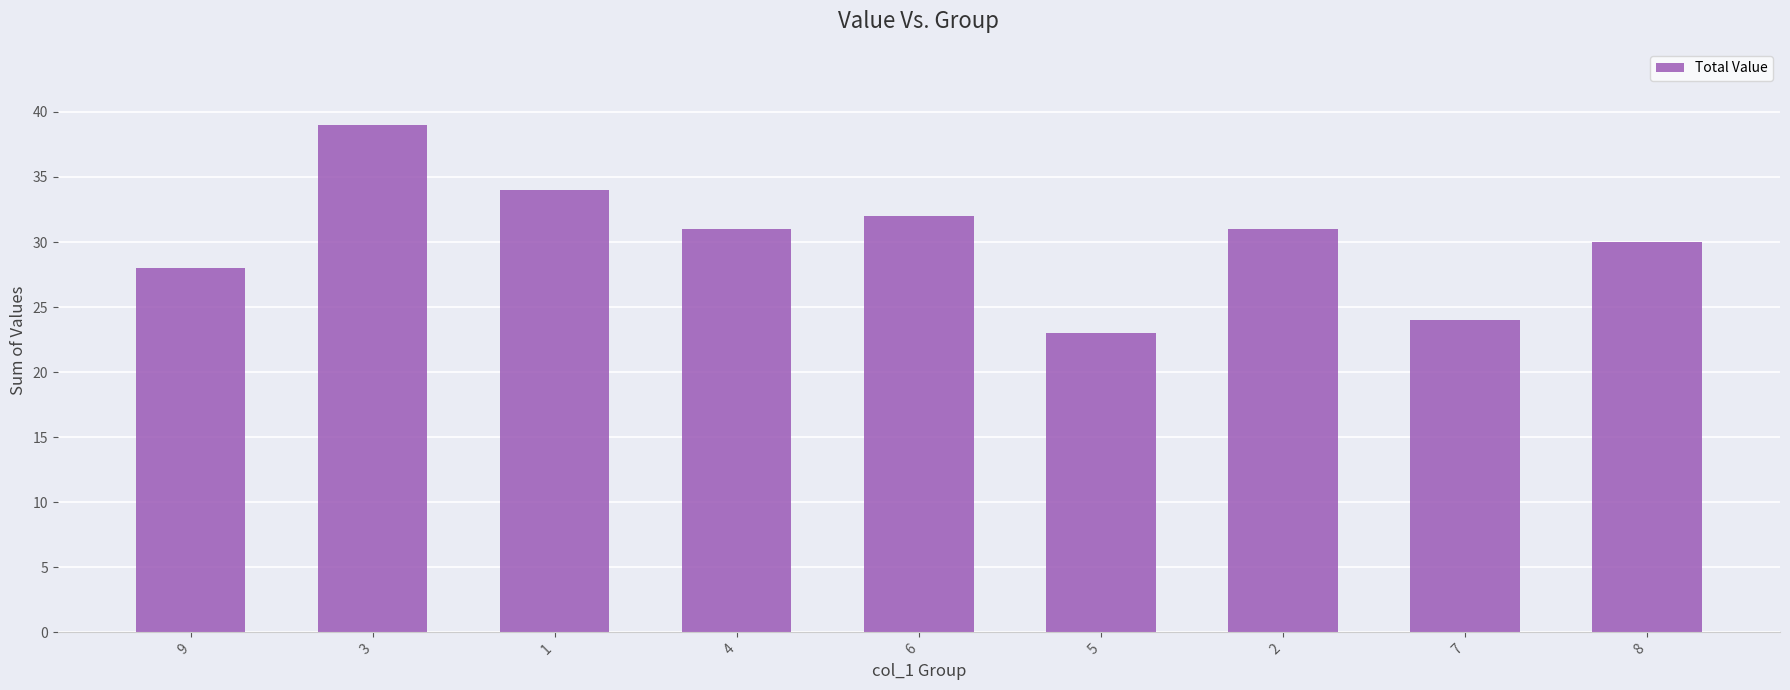

What is the sum of the values at 2 and 5?

54